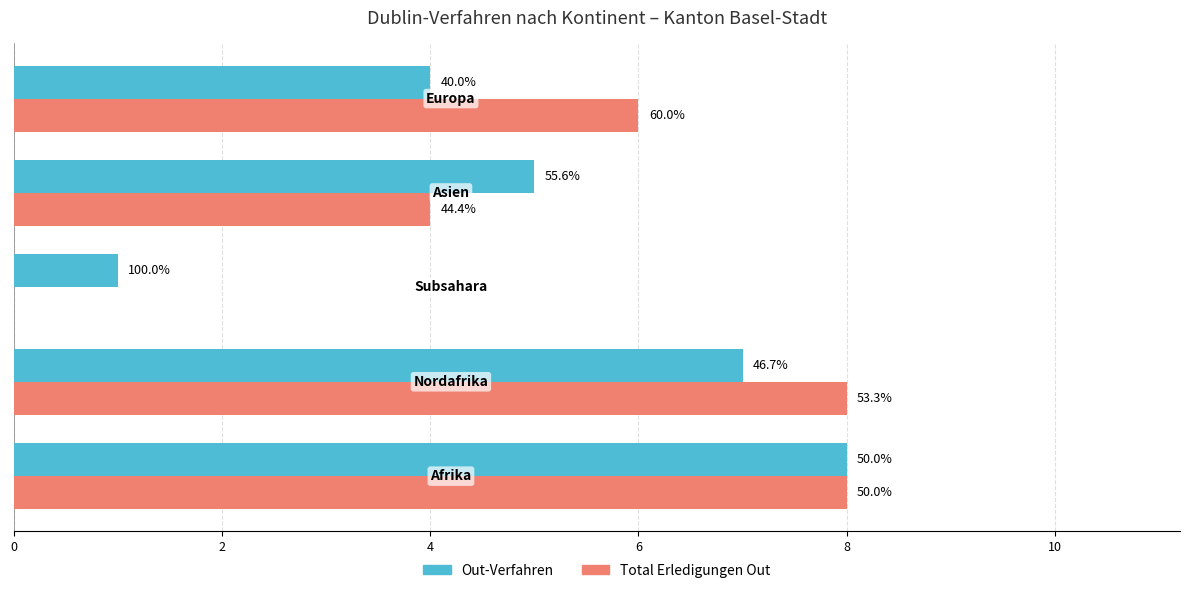

Rank the series by their average value, from highest to lowest.

Total Erledigungen Out, Out-Verfahren